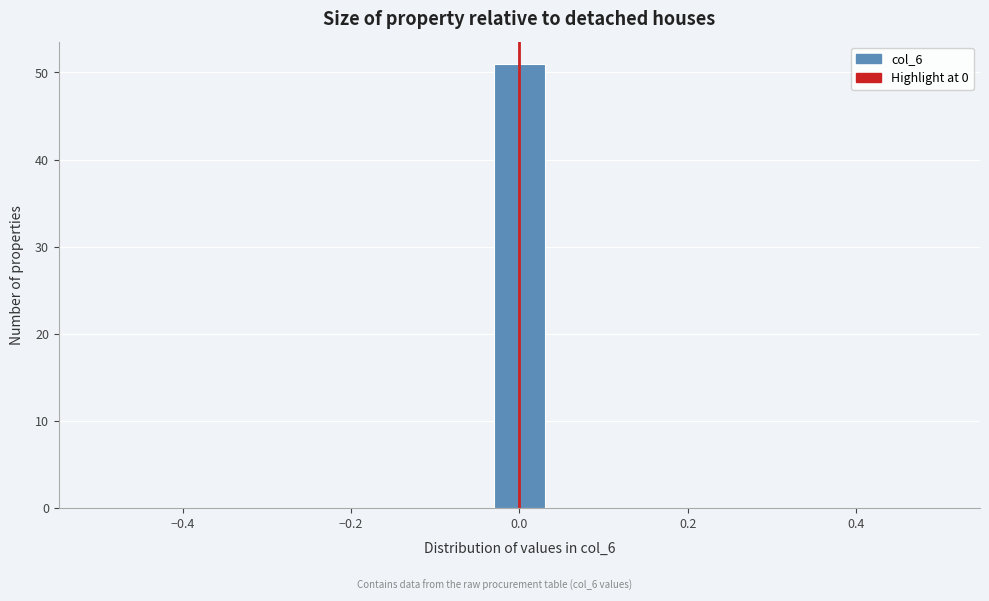

Read against the x-axis, roughly where is the centre of the tallest bar?

0.00